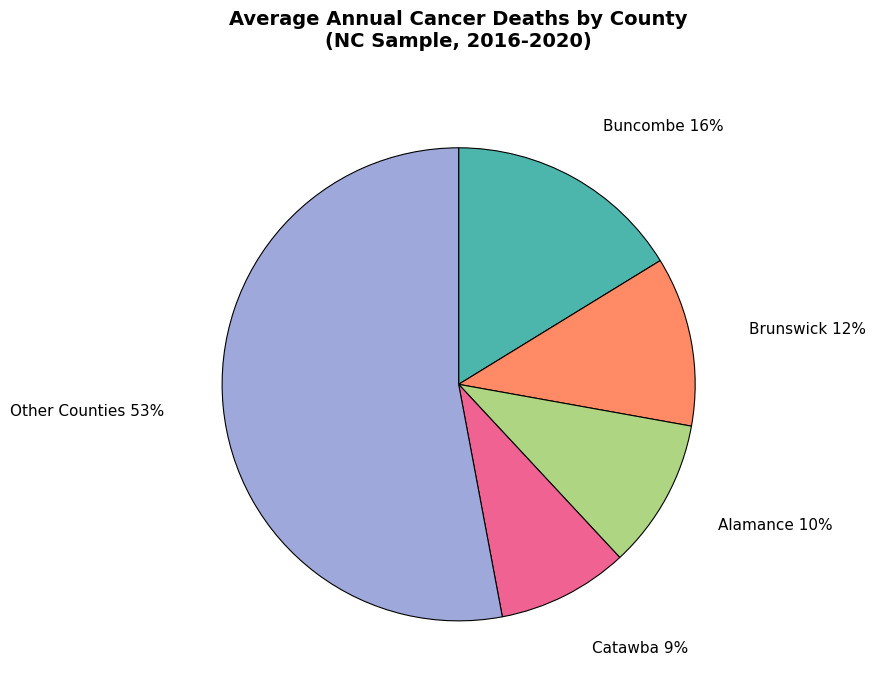

Approximately how many times larger is the value at Buncombe 16% compared to Alamance 10%?

1.6